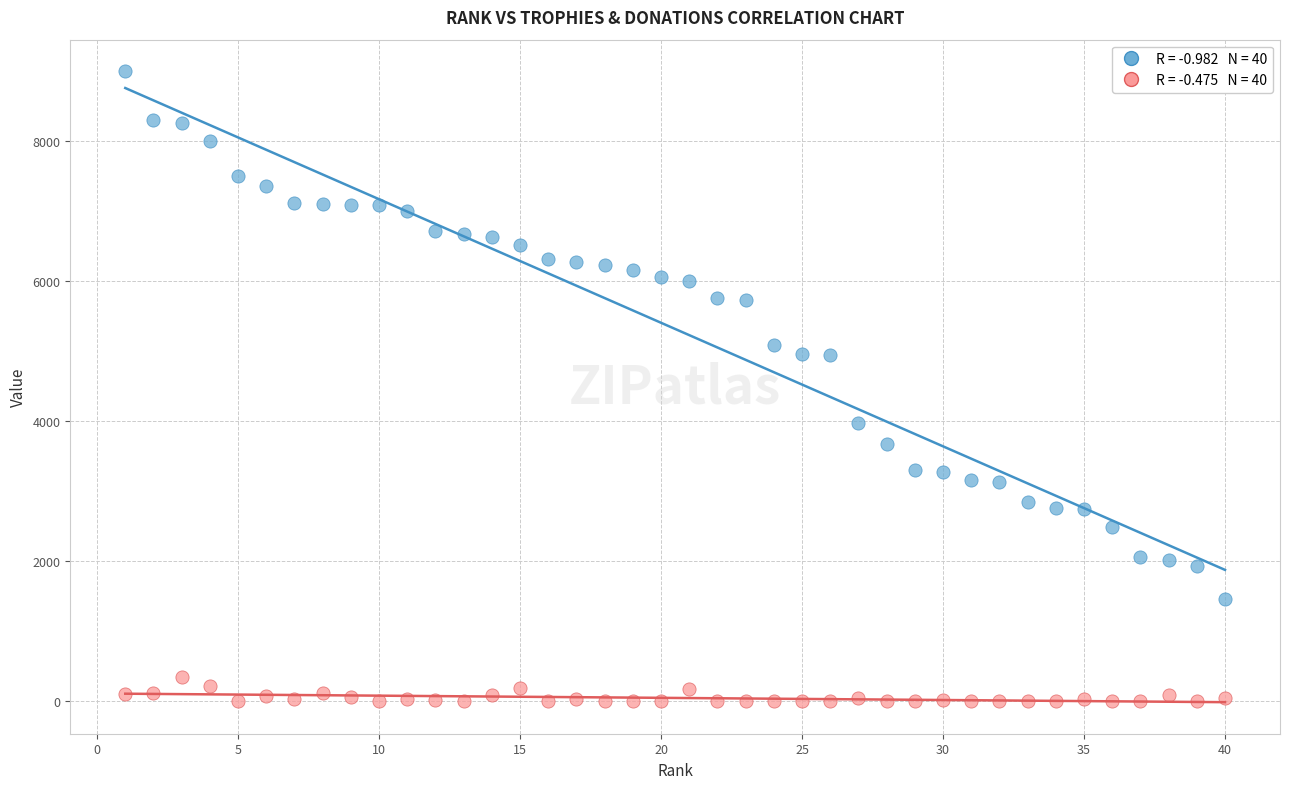

Across all data points, what is the range of Y values (max minus min)?

9000